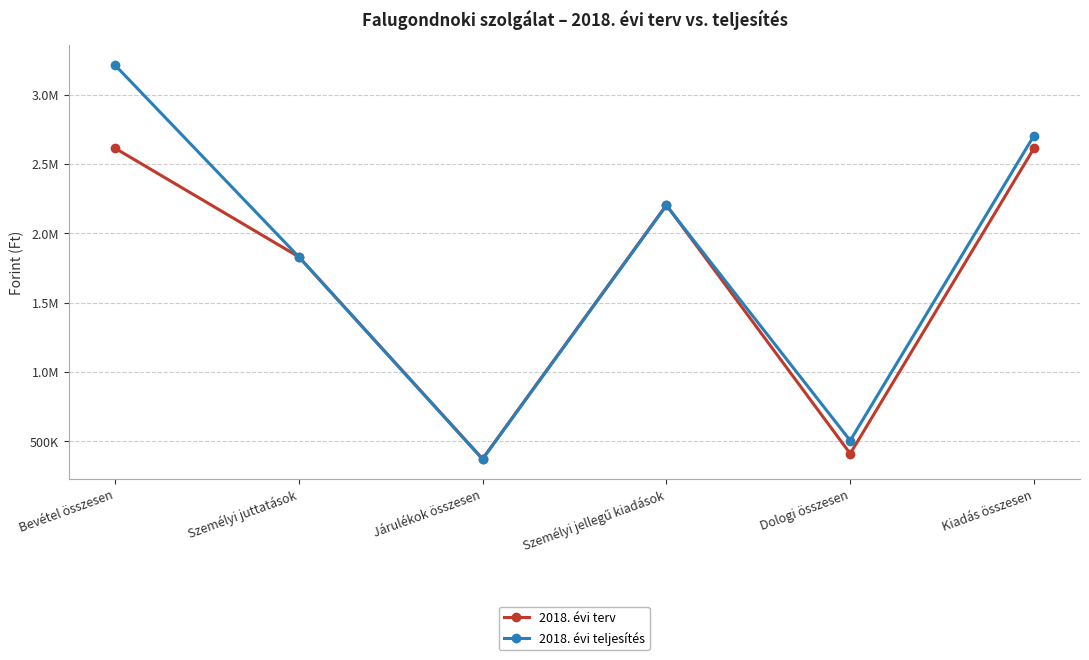

Does the chart have visible grid lines?

Yes